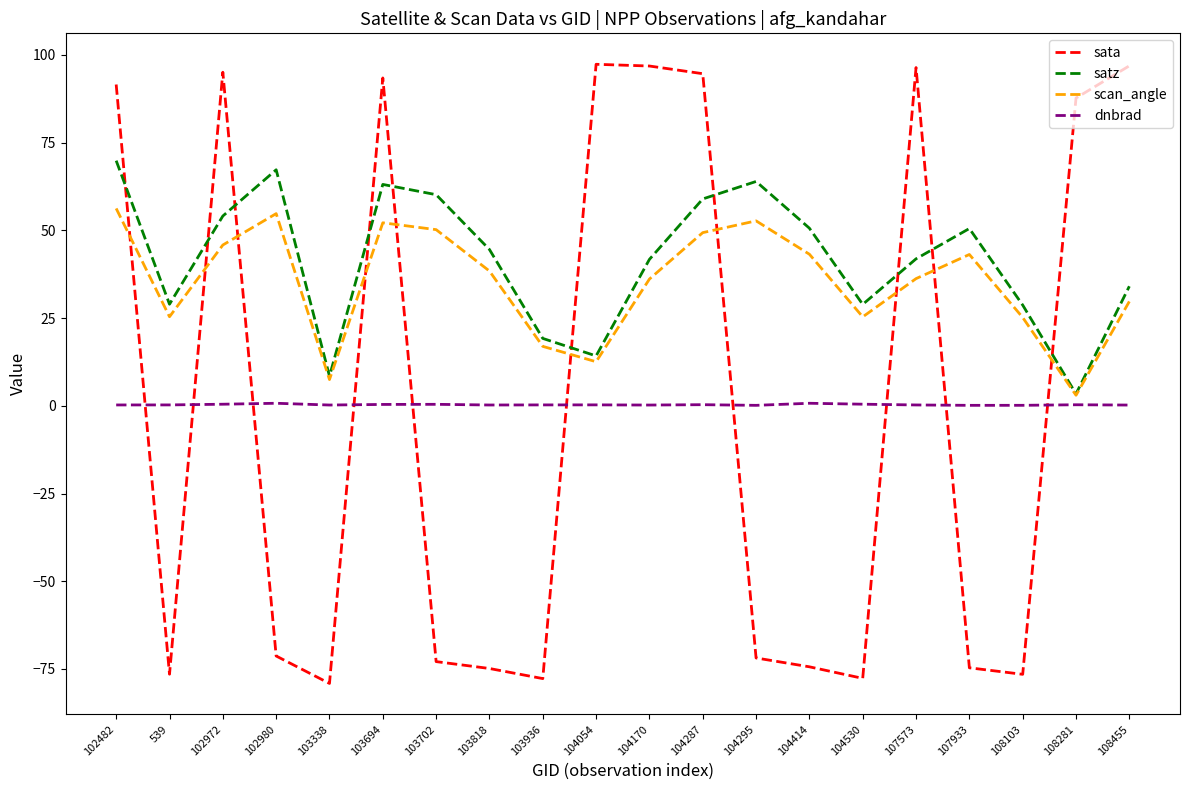

True or false: sata has a value of 146.0 at 108455.

False